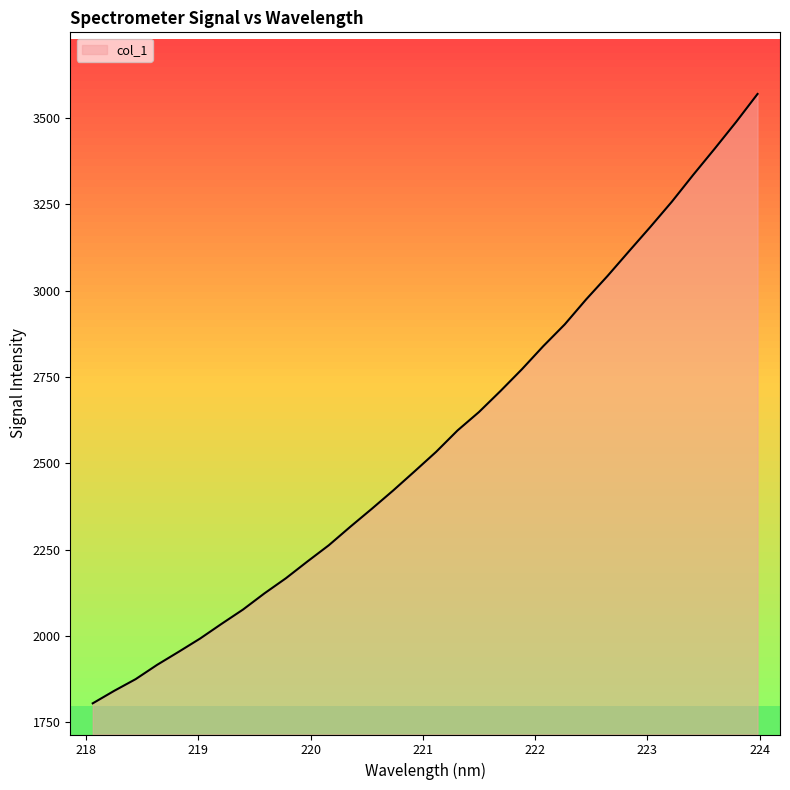

What is the greatest value displayed?

3569.2